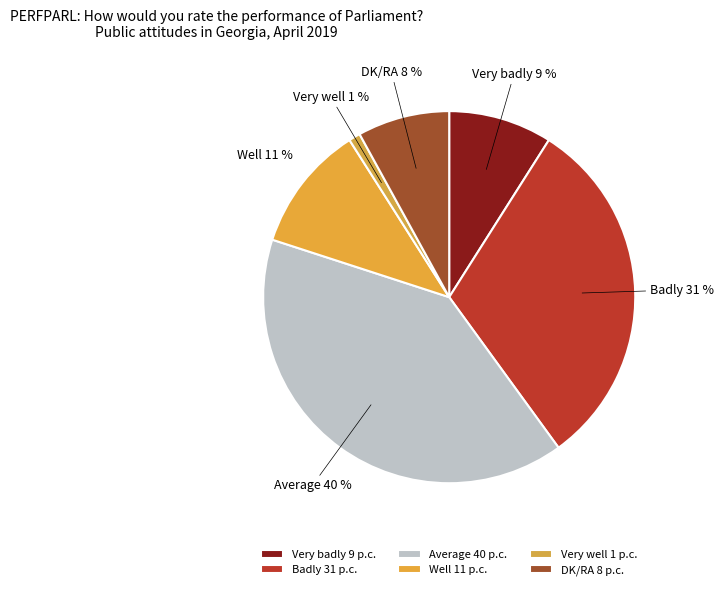

Rank the categories by value from lowest to highest.

Very well, DK/RA, Very badly, Well, Badly, Average